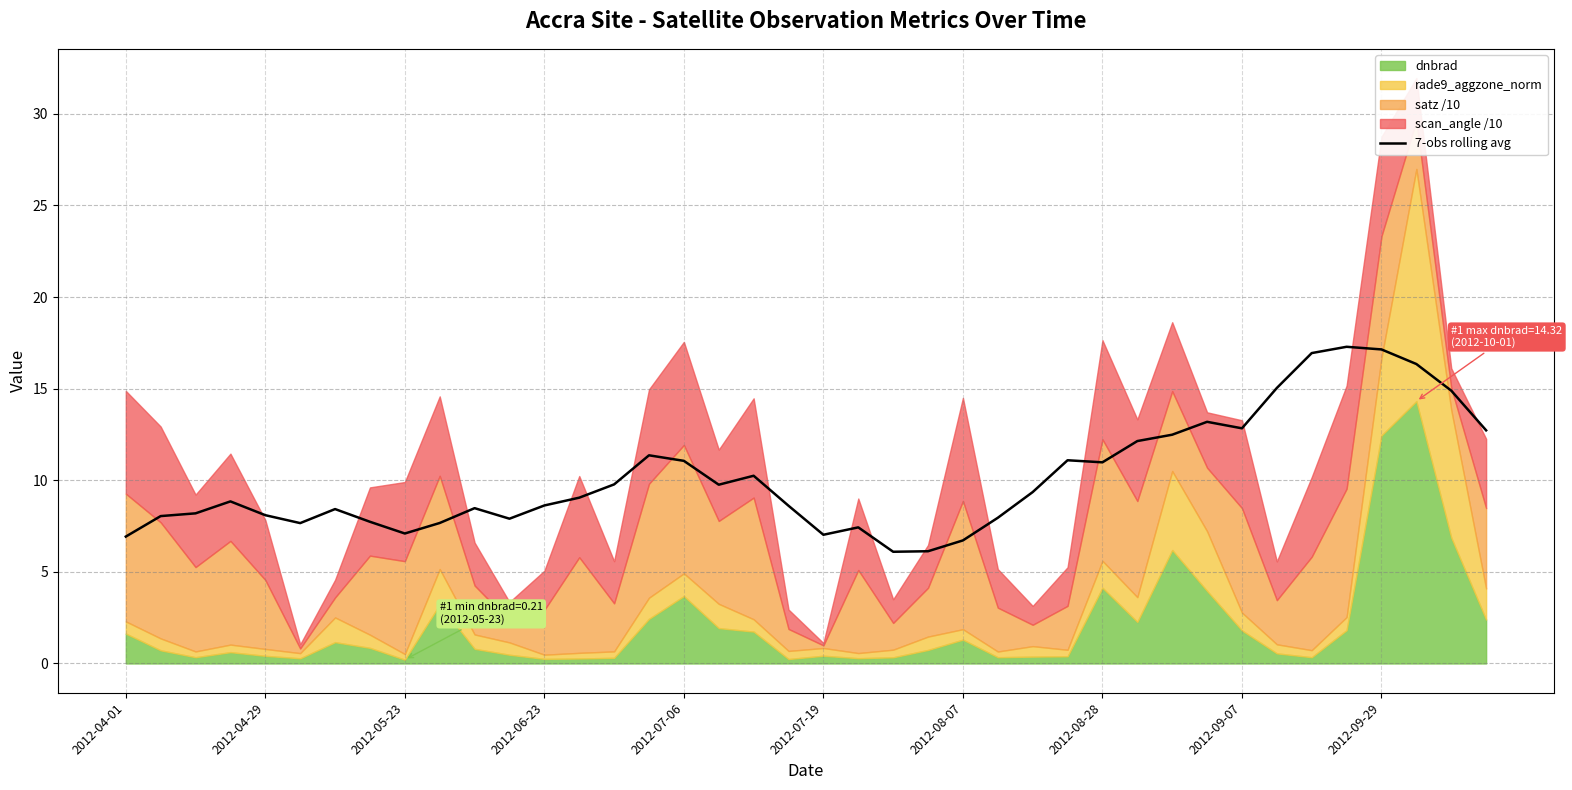

How many interior local peaks (higher than both neighbors) does the data have?

9